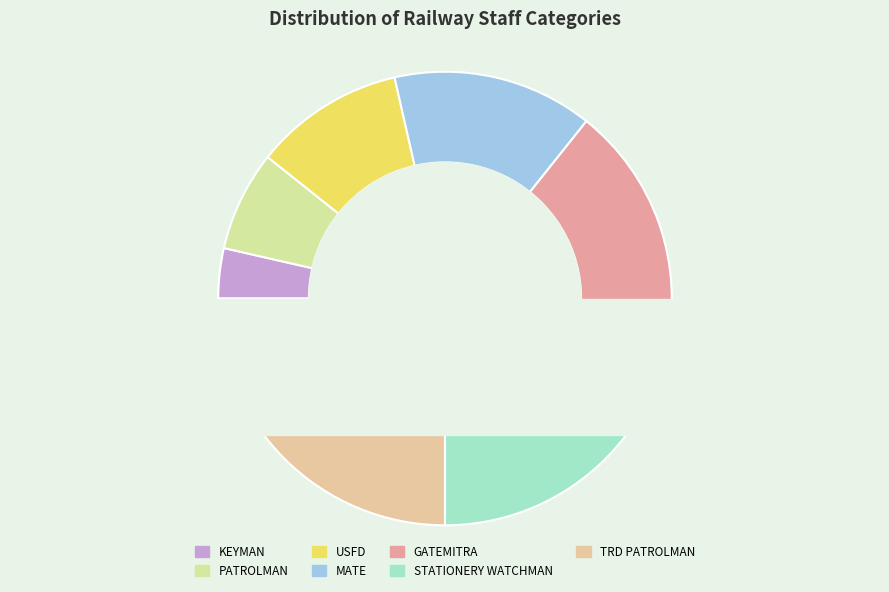

Which category has the biggest portion of the pie?

TRD PATROLMAN